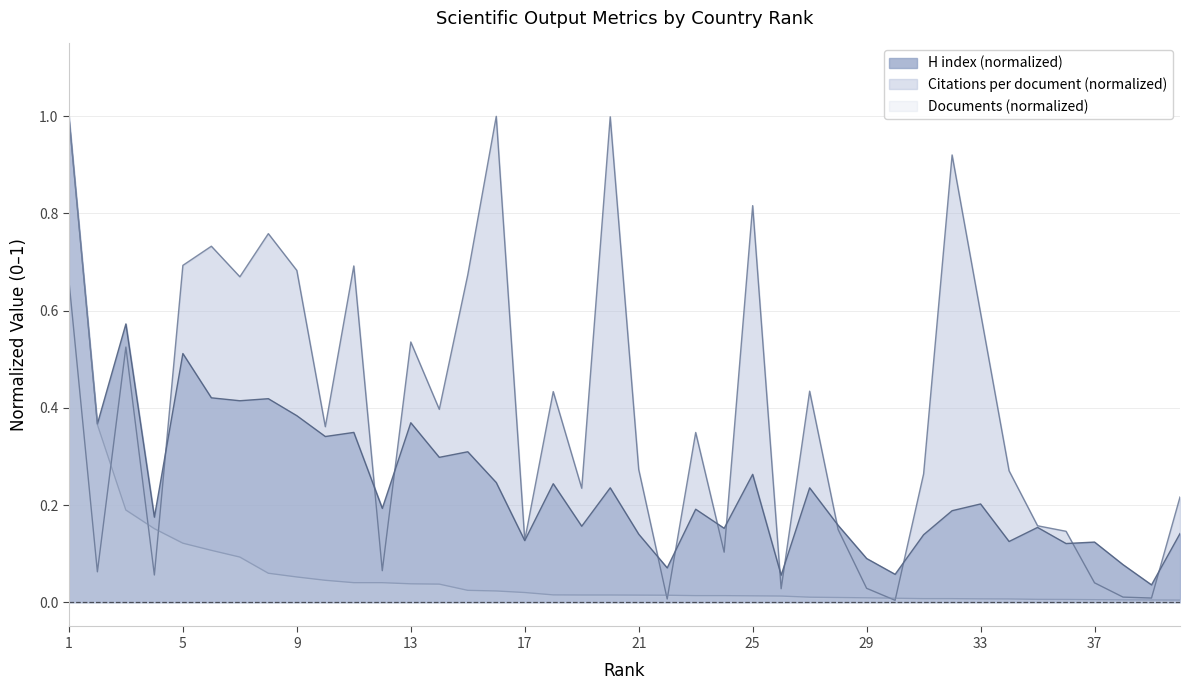

Count the number of data series in this chart.

3